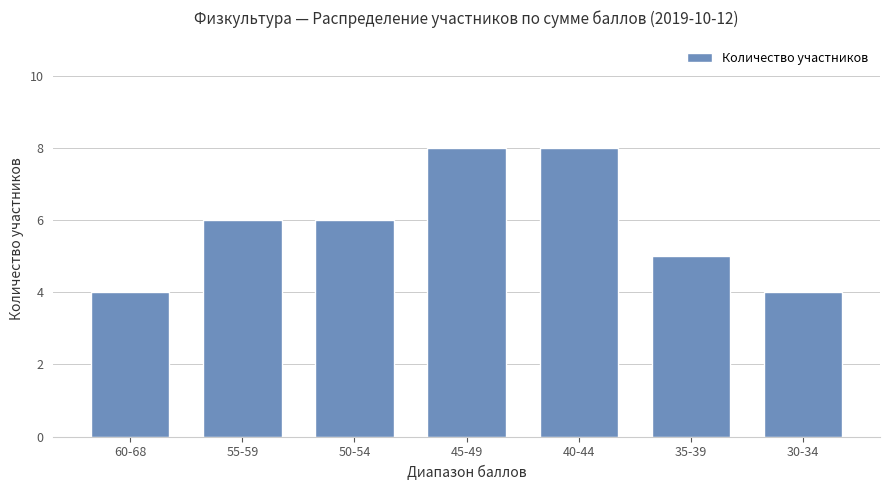

What is the average value?

6